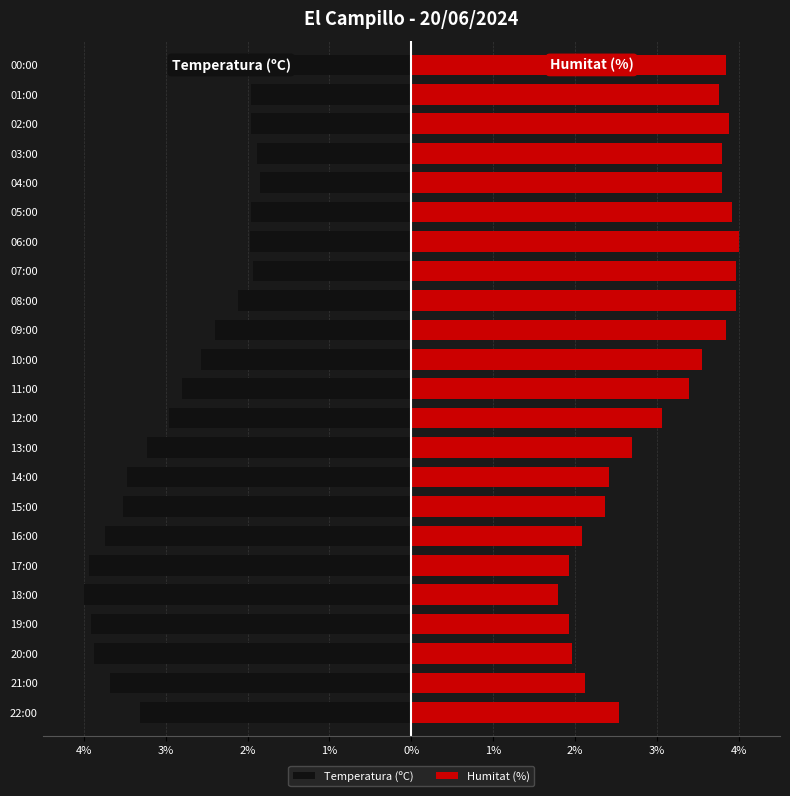

What is the value of the Humitat (%) bar at the 3rd from the left?

2.0